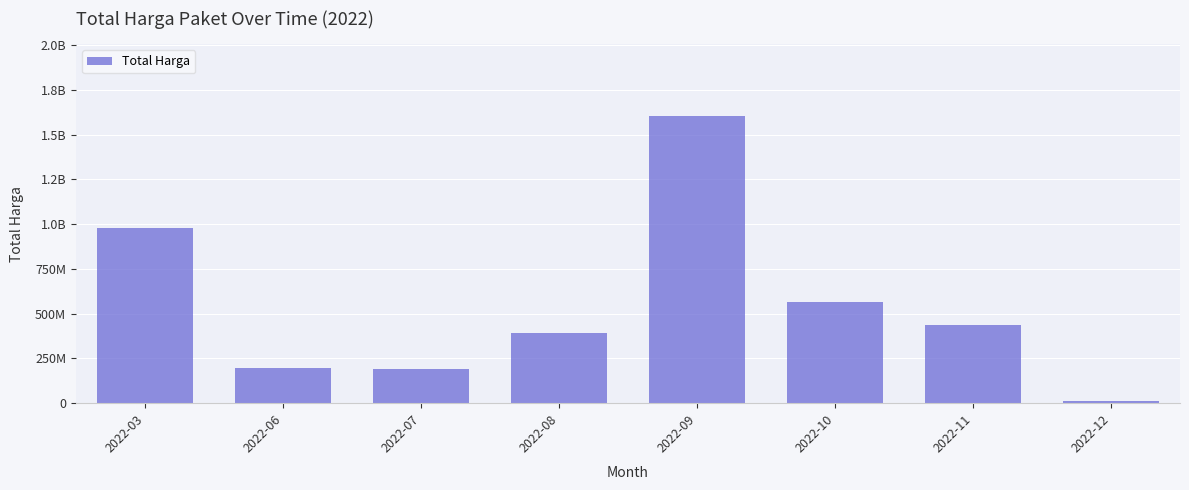

The chart shows a value of 188750000 at 2022-07. True or false?

True